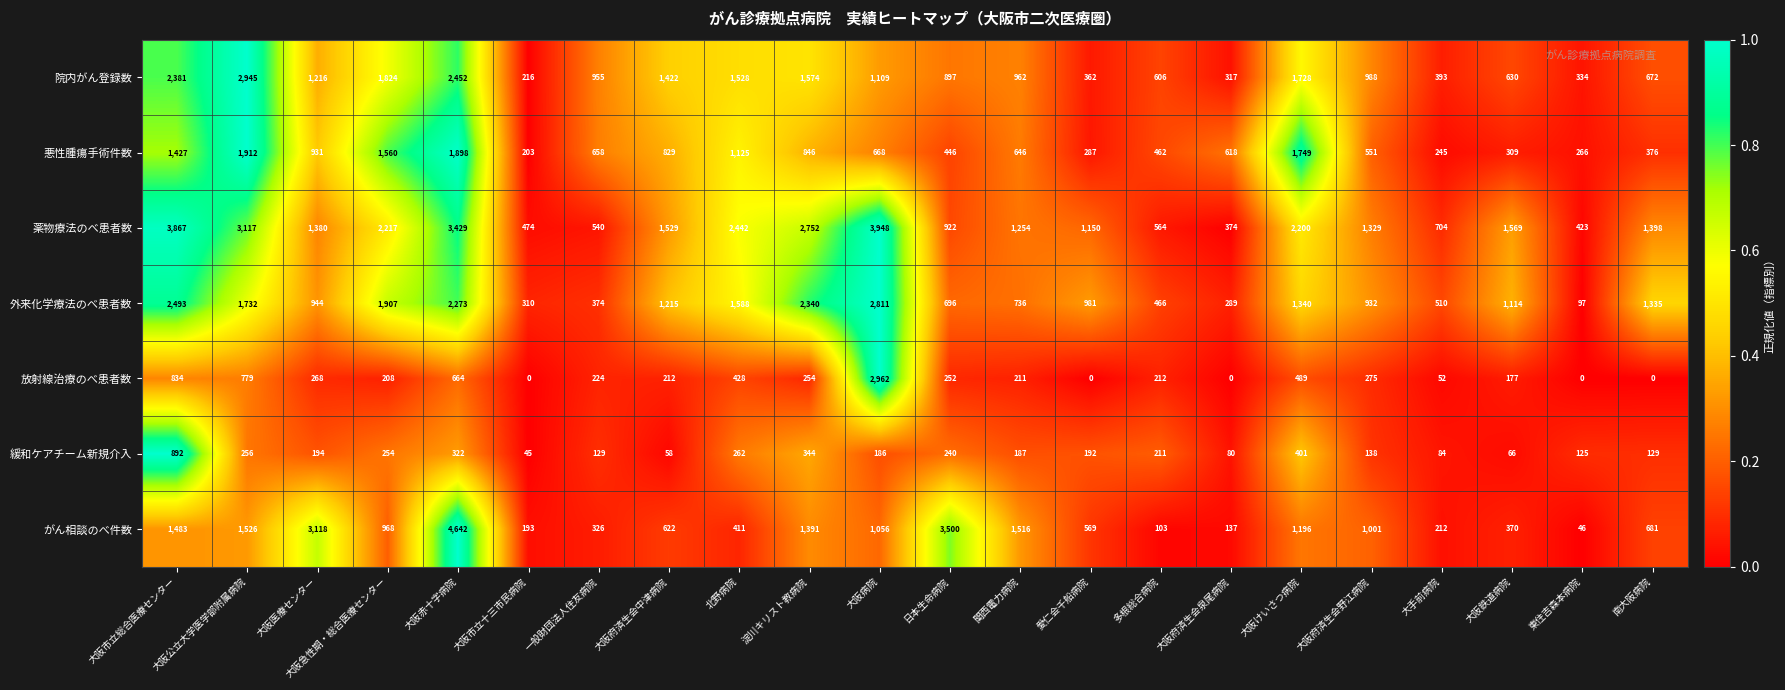

List the series in order of their peak value, highest first.

がん相談のべ件数, 薬物療法のべ患者数, 放射線治療のべ患者数, 院内がん登録数, 外来化学療法のべ患者数, 悪性腫瘍手術件数, 緩和ケアチーム新規介入